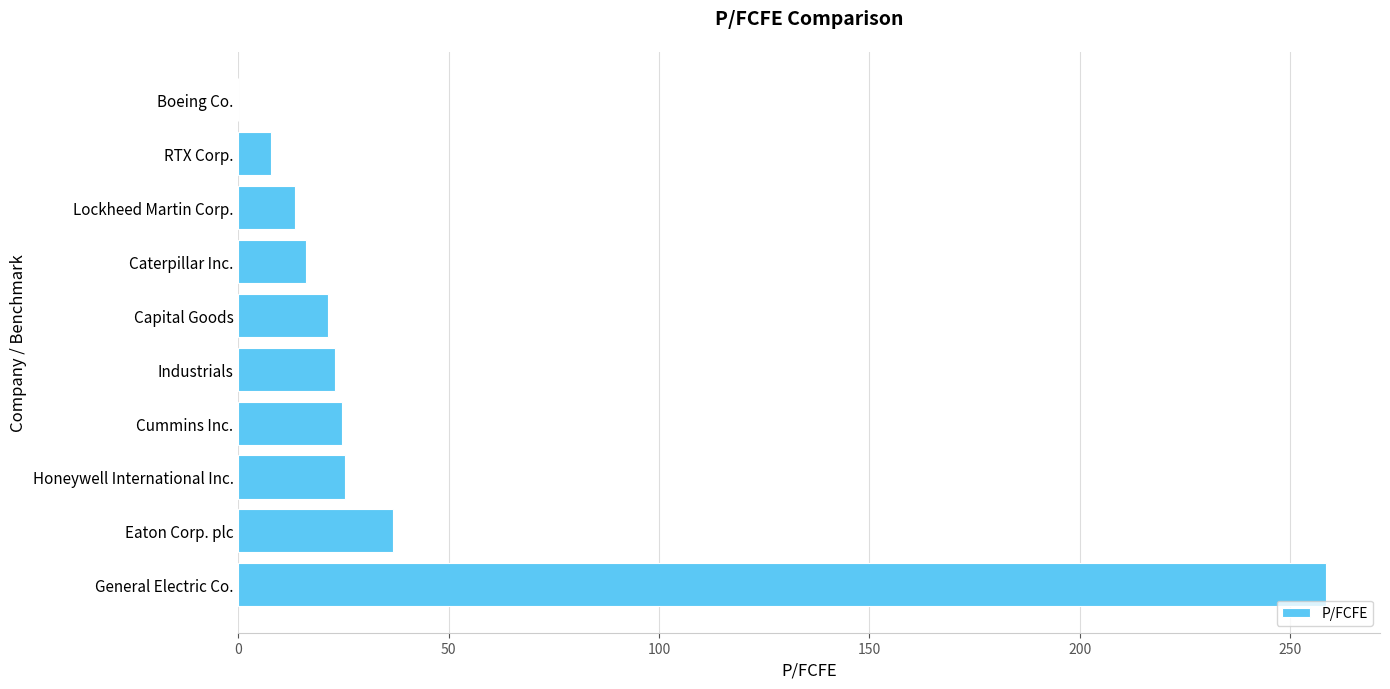

What is the maximum value shown in the chart?

258.5